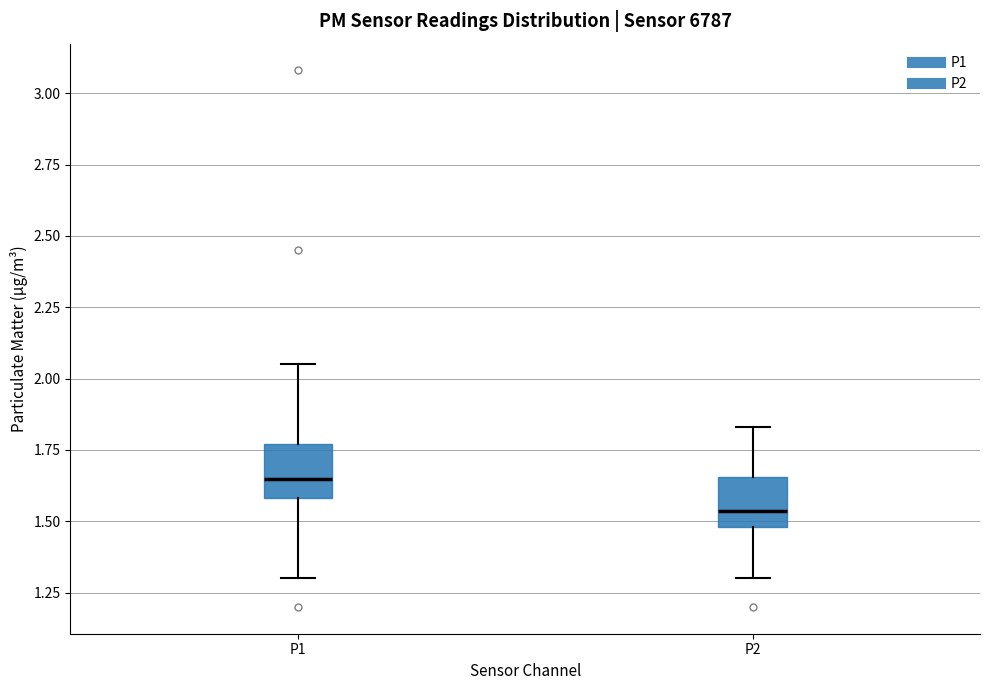

Reading left to right, read every box against the y-axis: the position of its median line, the range the box covers, and the ends of its whiskers. The values are not printed on the chart, so give them approximately, as read against the axis.

P1: median 1.65, box 1.60 to 1.75, whiskers 1.30 to 2.05
P2: median 1.55, box 1.50 to 1.65, whiskers 1.30 to 1.85